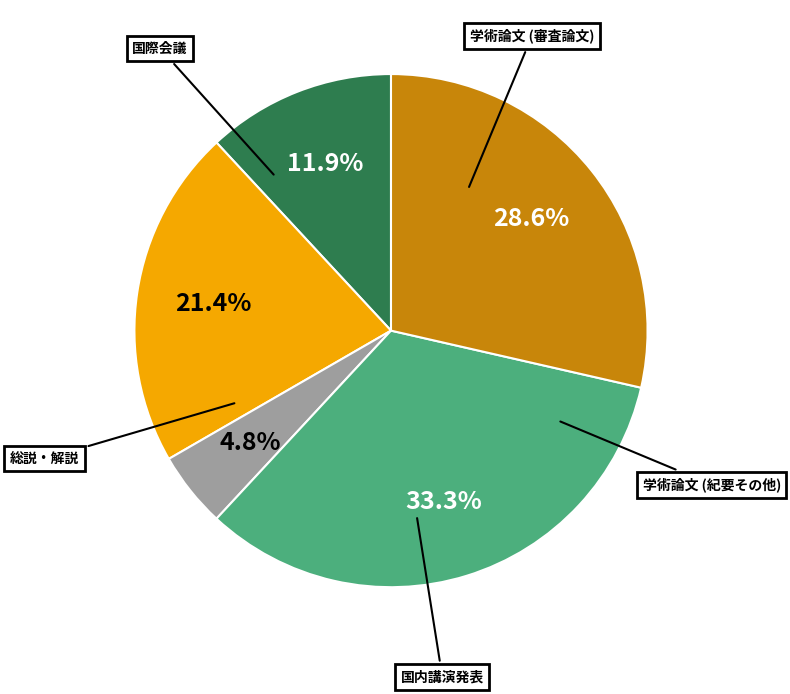

Does any single category account for the majority?

No